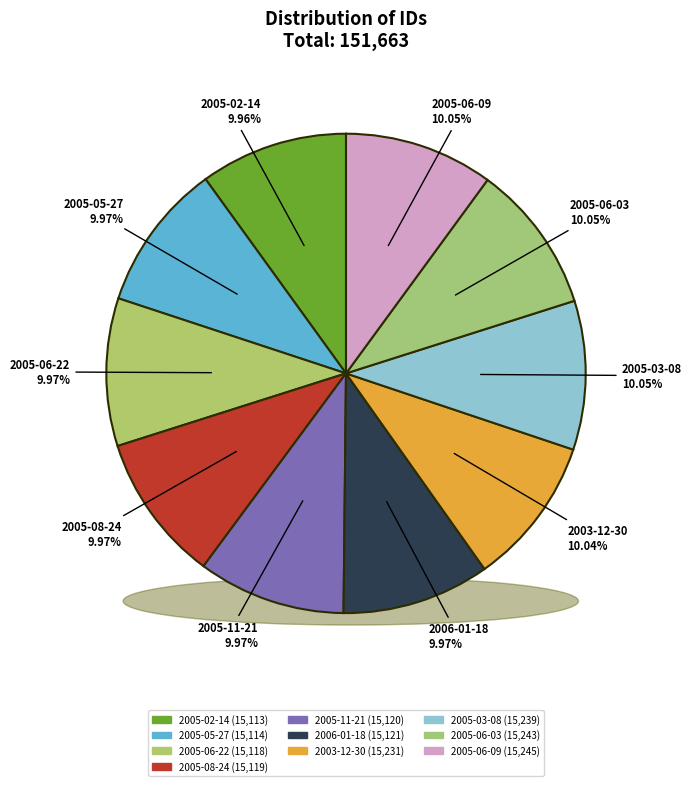

What is the ratio of the value at 2005-06-03 to the value at 2005-03-08?

1.0